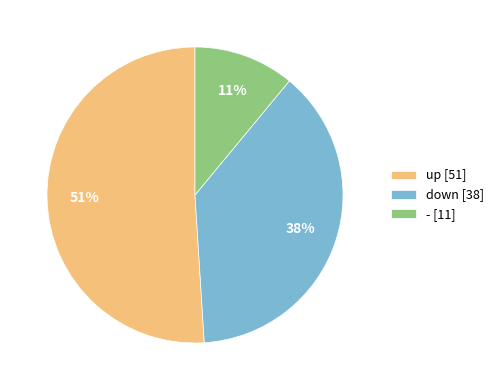

Which slice represents more than half of the pie?

up